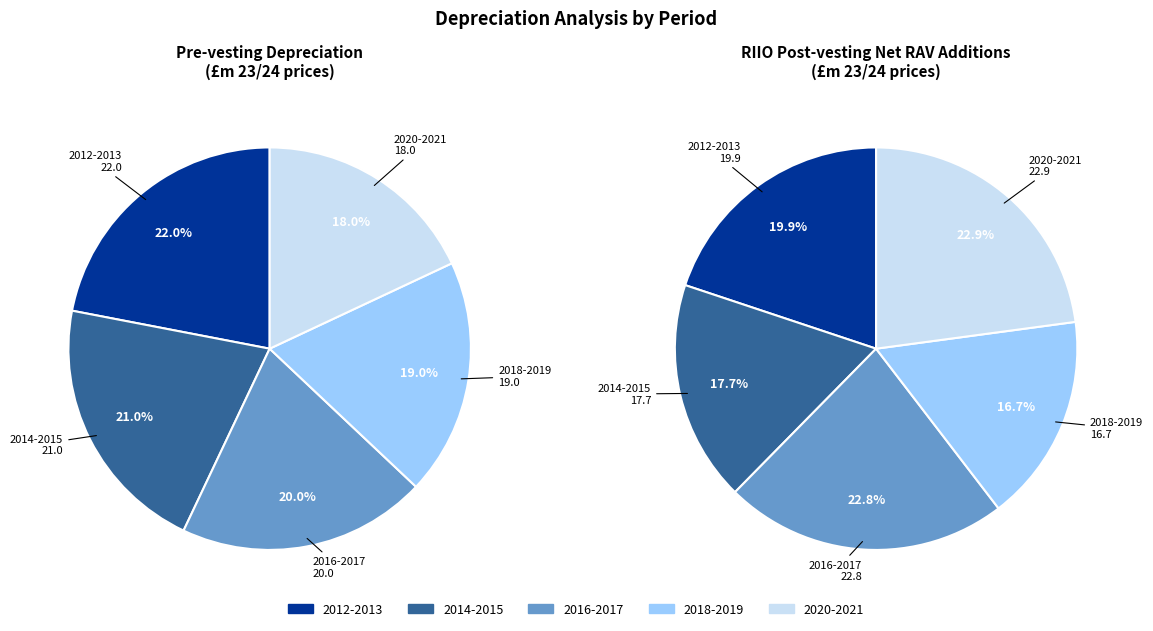

Is it true that 2021 is 16% of the pie?

False